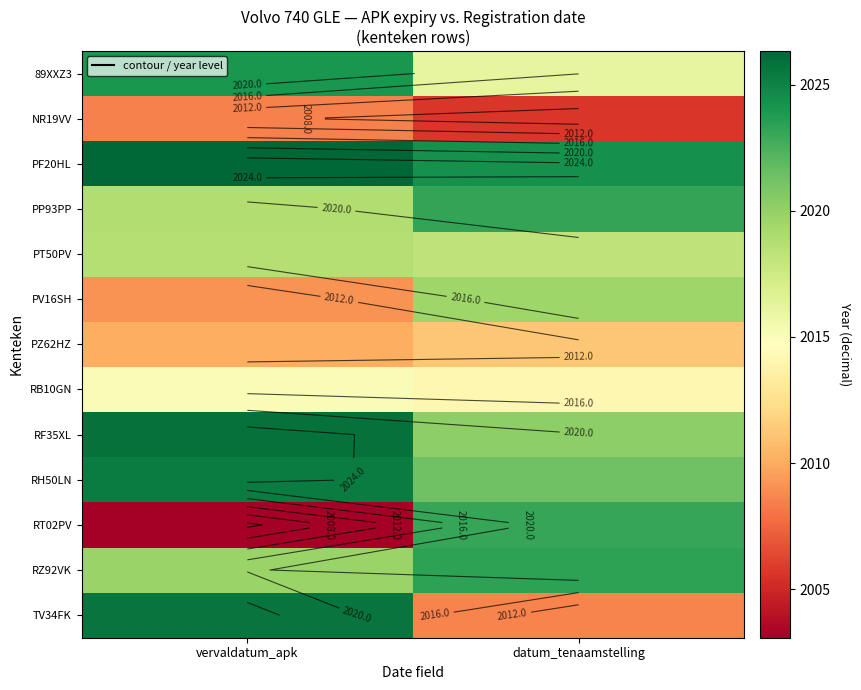

At which category is the sum across all series the highest?

vervaldatum_apk